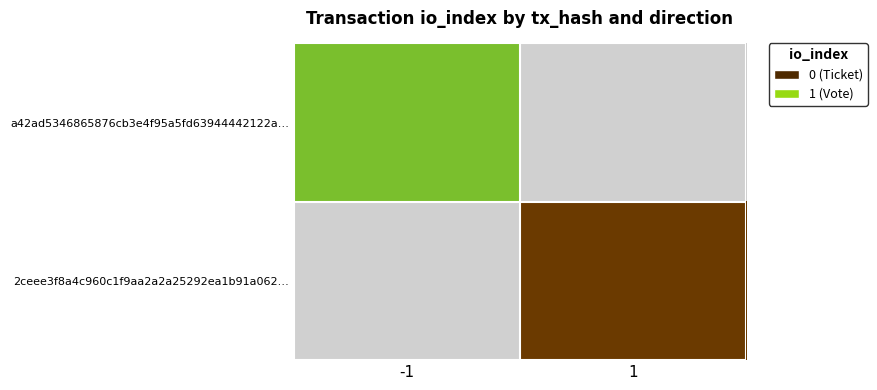

List the series in order of their peak value, lowest first.

a42ad5346865876cb3e4f95a5fd63944442122a…, 2ceee3f8a4c960c1f9aa2a2a25292ea1b91a062…